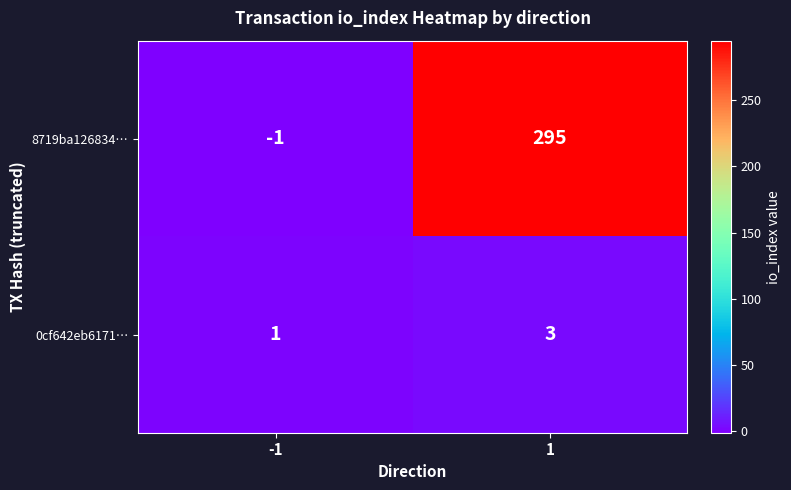

Read the 8719ba126834… value at 1, to the nearest 10.

300